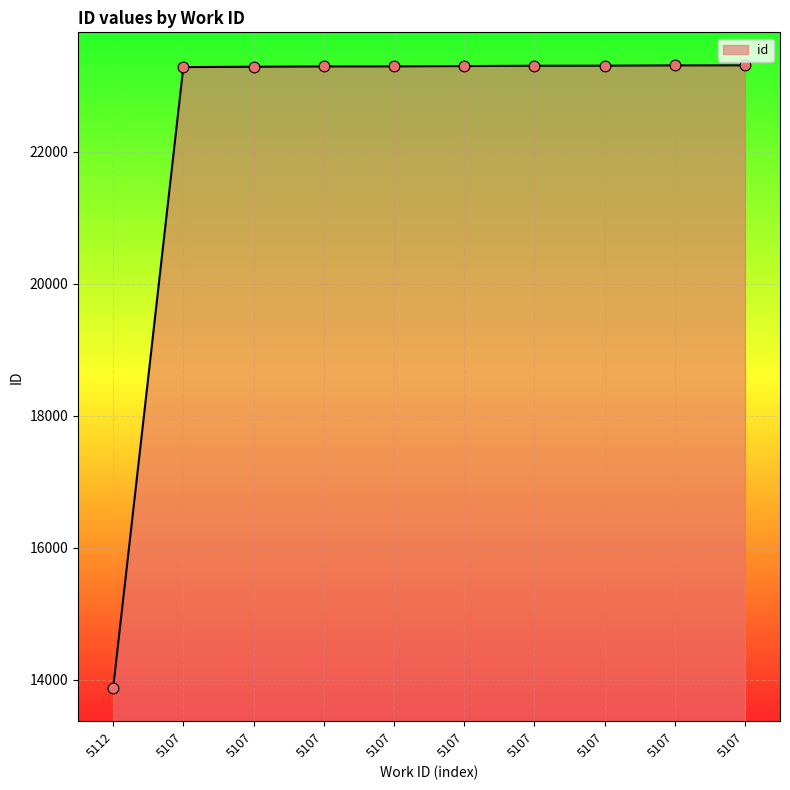

Between 5107 and 5107, which is larger?

5107